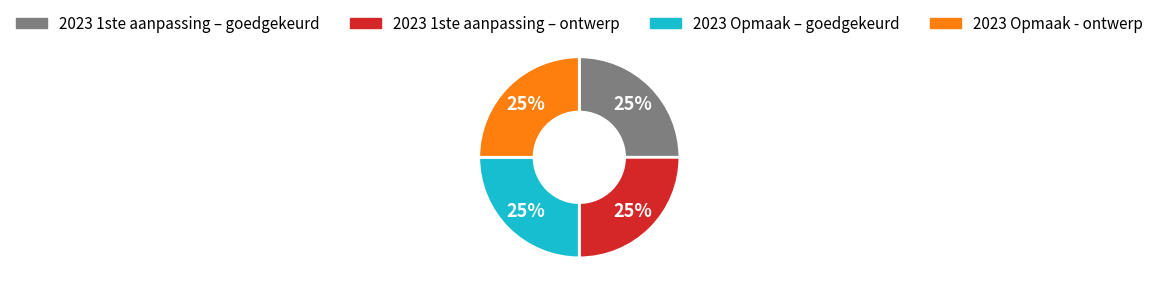

Does any single category account for the majority?

No